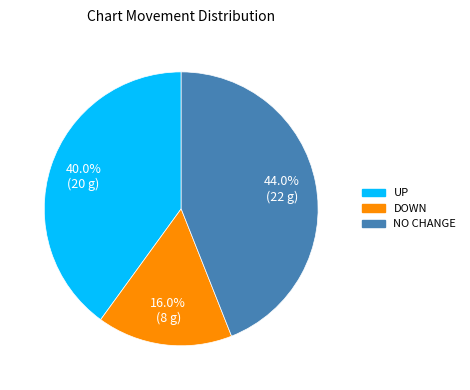

Is there any slice that represents more than half of the pie?

No